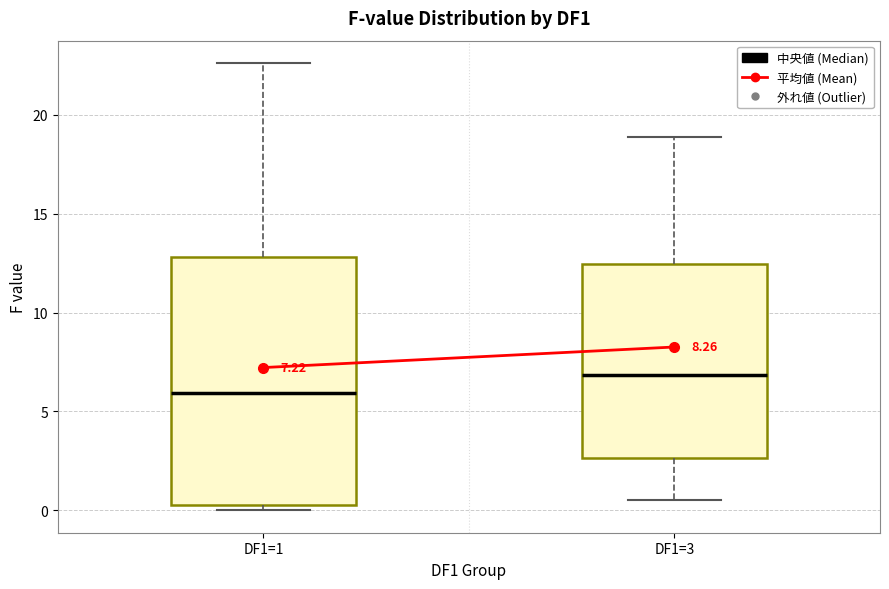

Which box's median line is the lowest?

DF1=1